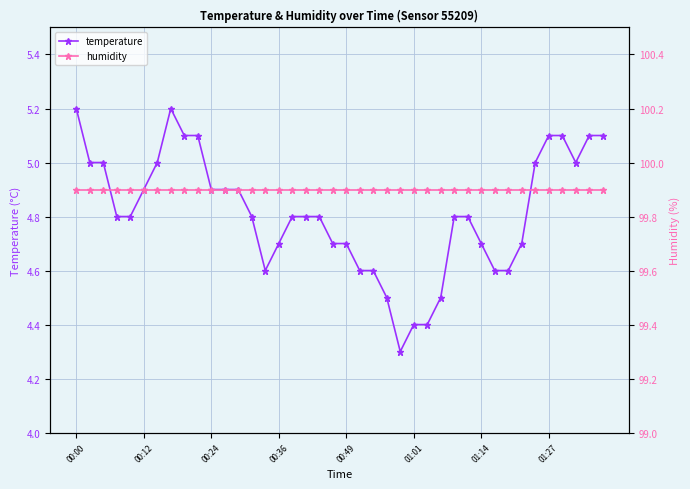

What is the sum of the humidity values at 11 and 8?

199.8